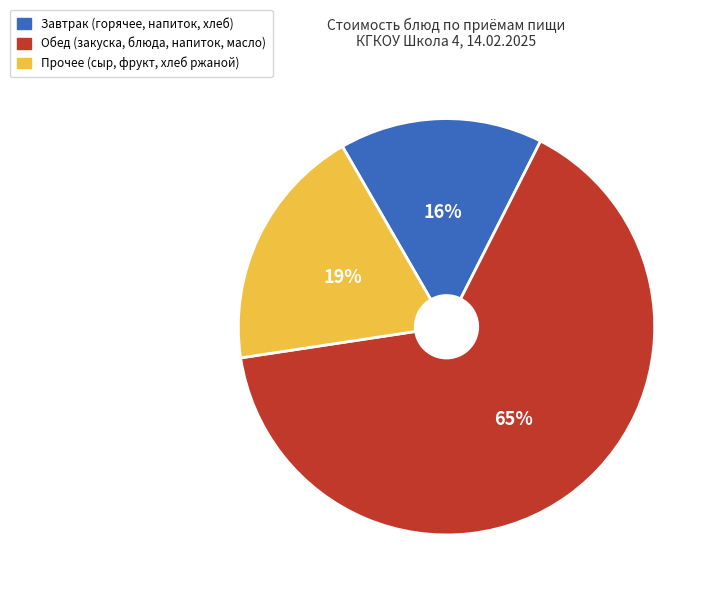

To the nearest percent, what is the difference between the largest and smallest slice percentages?

49%